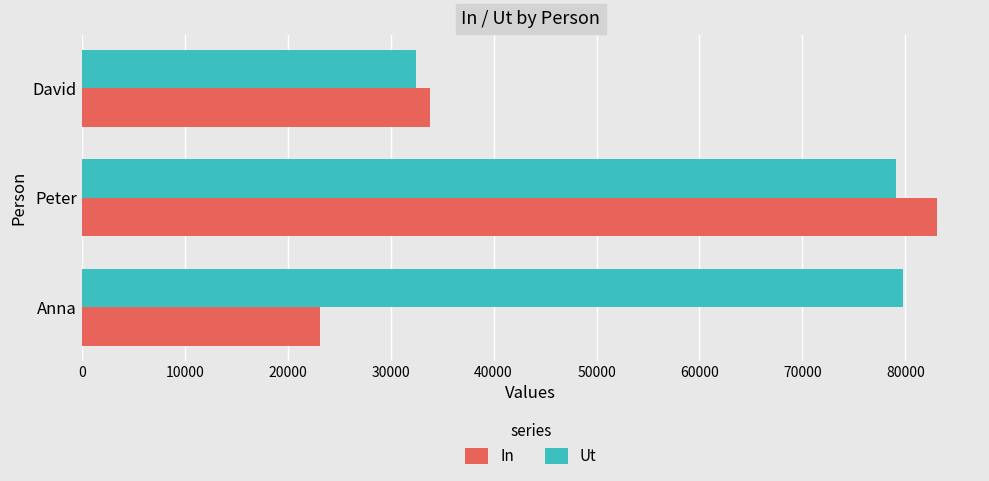

Which label corresponds to the largest value in the chart?

Peter